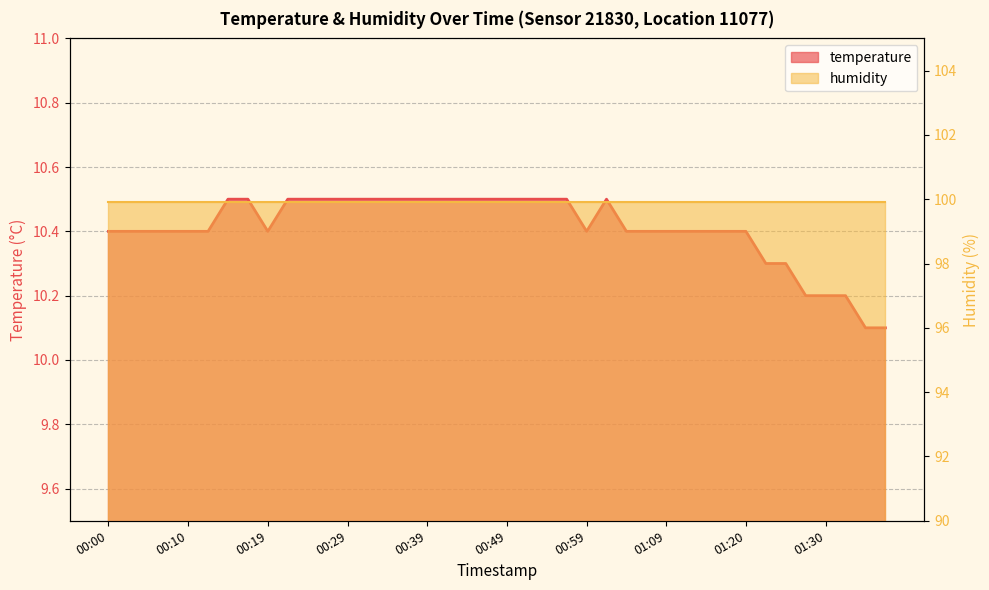

List the labels in order of value, smallest first.

01:35, 01:37, 01:27, 01:30, 01:32, 01:22, 01:25, 00:00, 00:02, 00:05, 00:07, 00:10, 00:12, 00:19, 00:59, 01:04, 01:07, 01:09, 01:12, 01:15, 01:17, 01:20, 00:15, 00:17, 00:22, 00:24, 00:27, 00:29, 00:32, 00:34, 00:37, 00:39, 00:42, 00:44, 00:47, 00:49, 00:52, 00:54, 00:57, 01:02